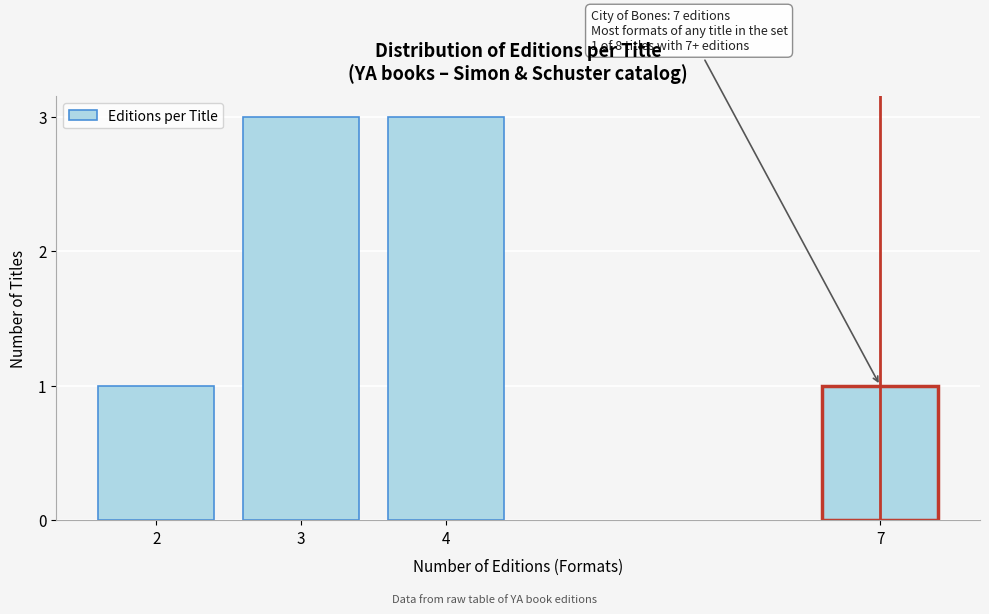

Reading right to left, extract all data points from this chart.

1	3	3	1